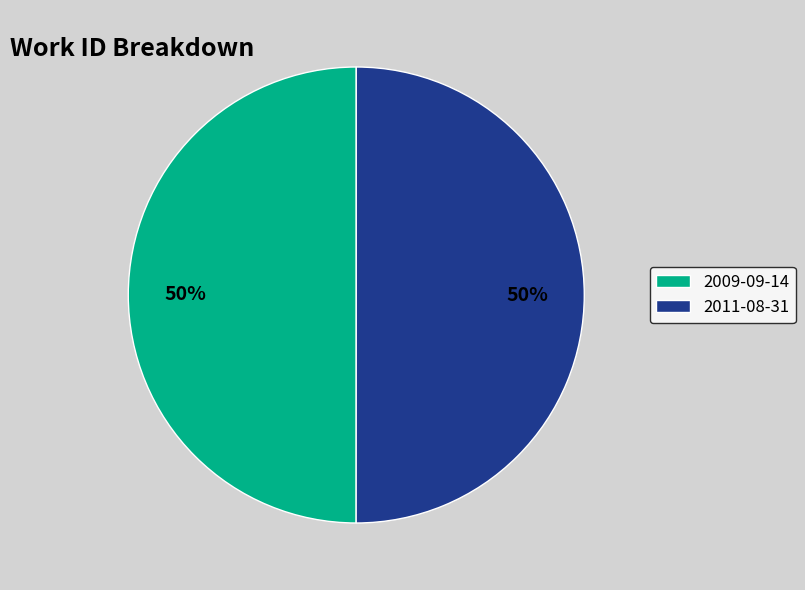

Approximately how many times larger is the value at 2009-09-14 compared to 2011-08-31?

1.0